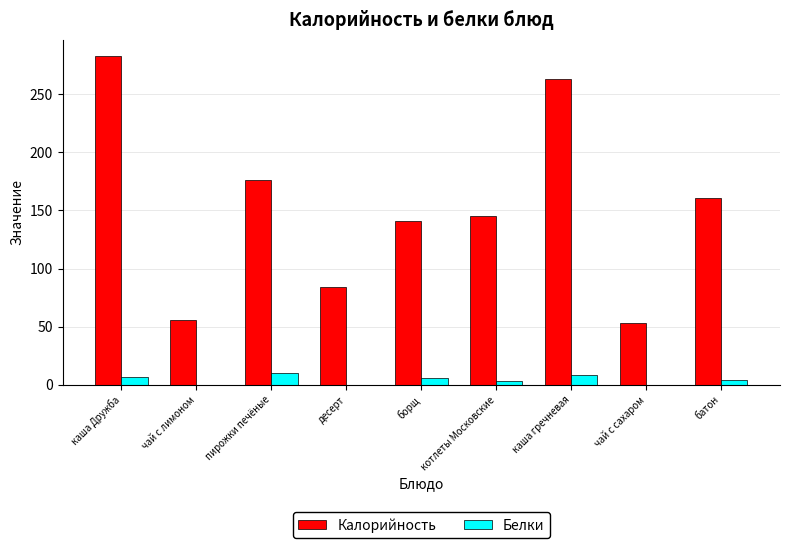

What is the spread (max minus min) of values at борщ?

135